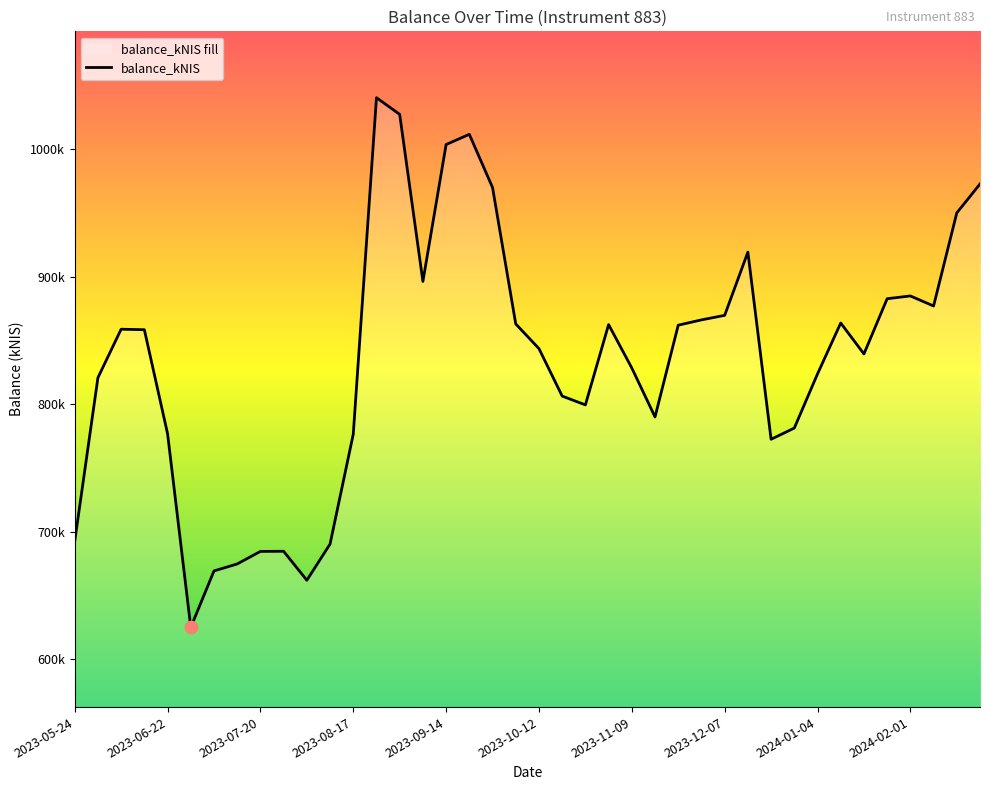

Which has a higher value, 2023-08-17 or 2024-02-15?

2024-02-15